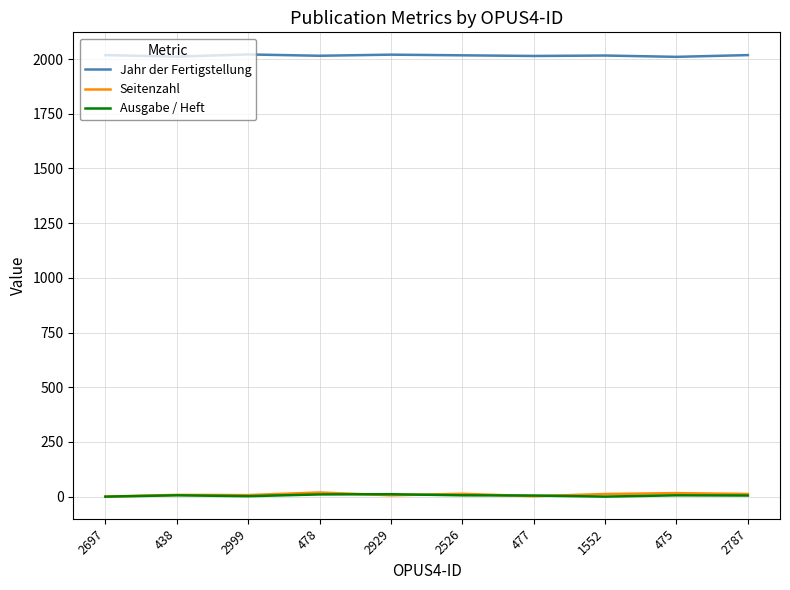

What is the greatest value displayed?

2021